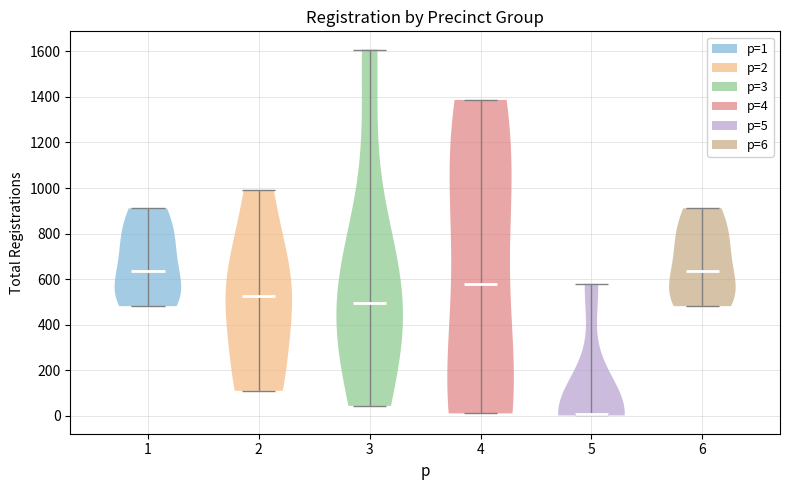

Where does the median line of the violin at x = 4 sit on the y-axis? The values are not printed on the chart, so give them approximately, as read against the axis.

580